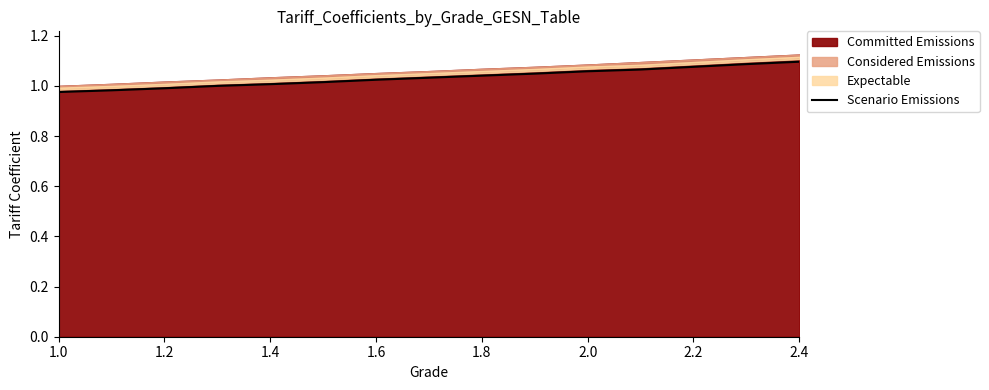

Is it true that the value at 2.2 is 1.1?

True